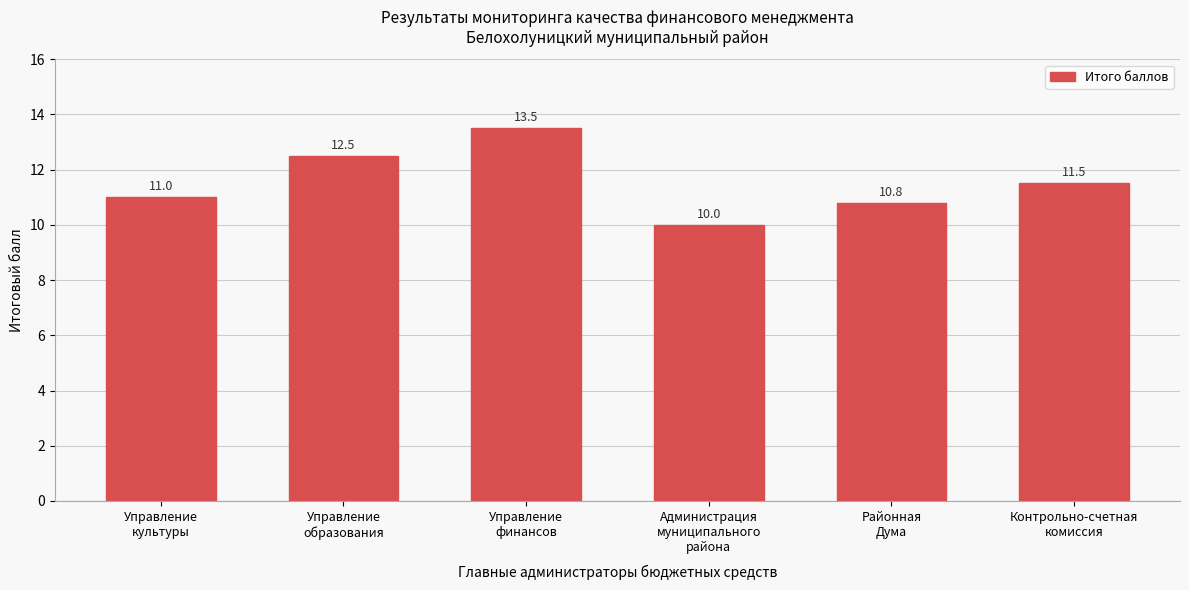

Reading left to right, what are all the values shown in this chart?

11.0	12.5	13.5	10.0	10.8	11.5